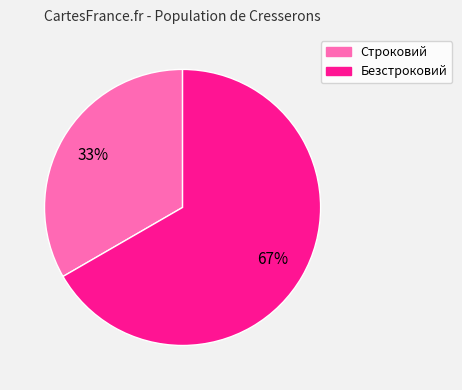

Which category has the smallest portion of the pie?

Строковий